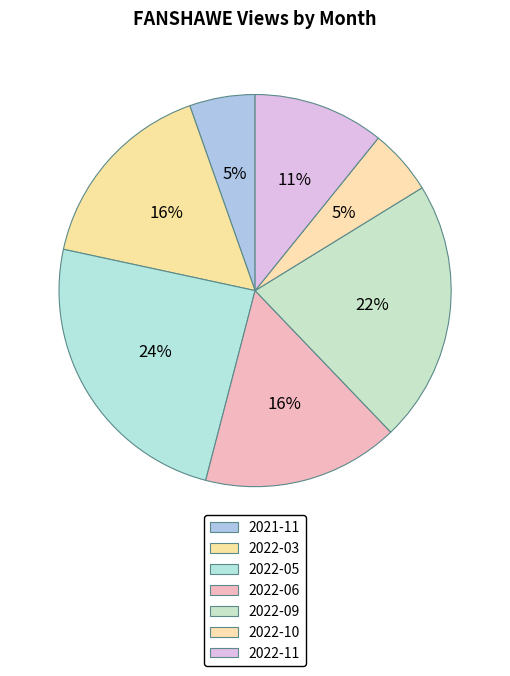

Does 2022-09 account for over 50% of the chart?

No